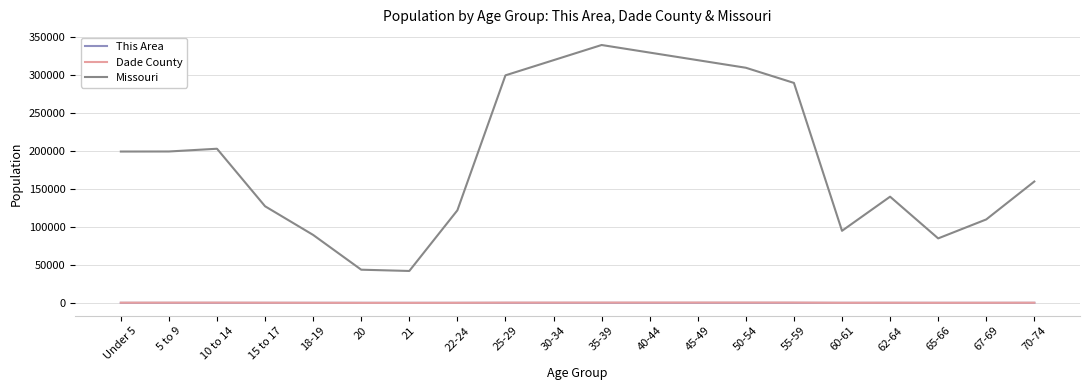

What position from the left is 60-61?

16